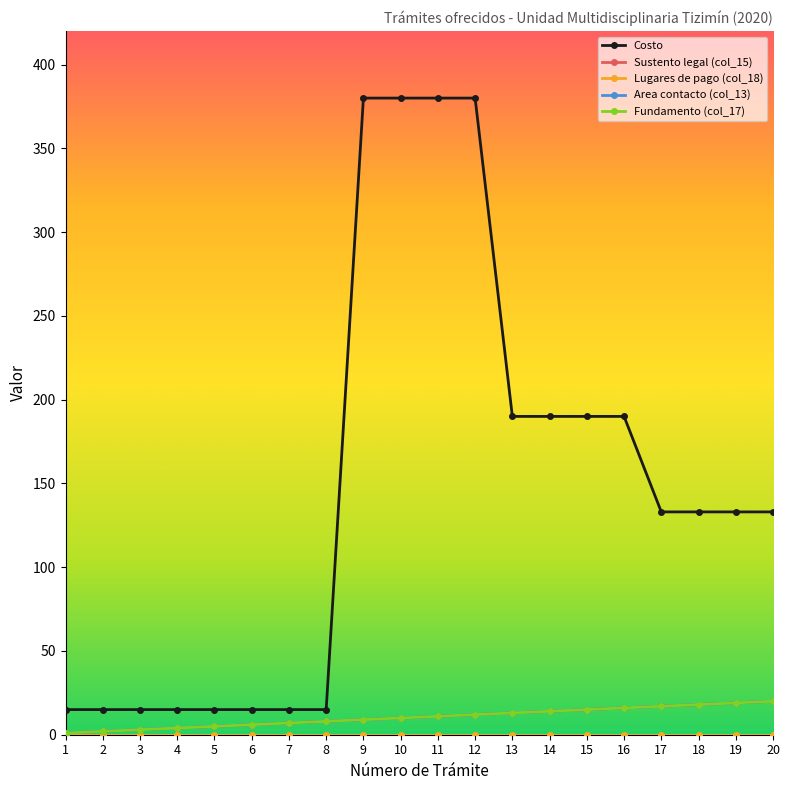

Is the value of Area contacto (col_13) at 1 greater than the value of Sustento legal (col_15) at 18?

No